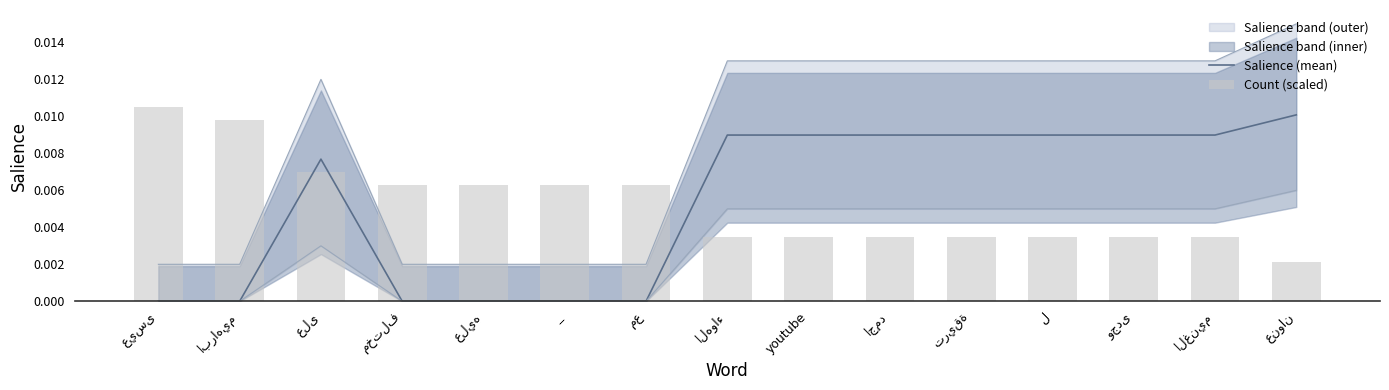

At how many categories does at least one series exceed 0?

15